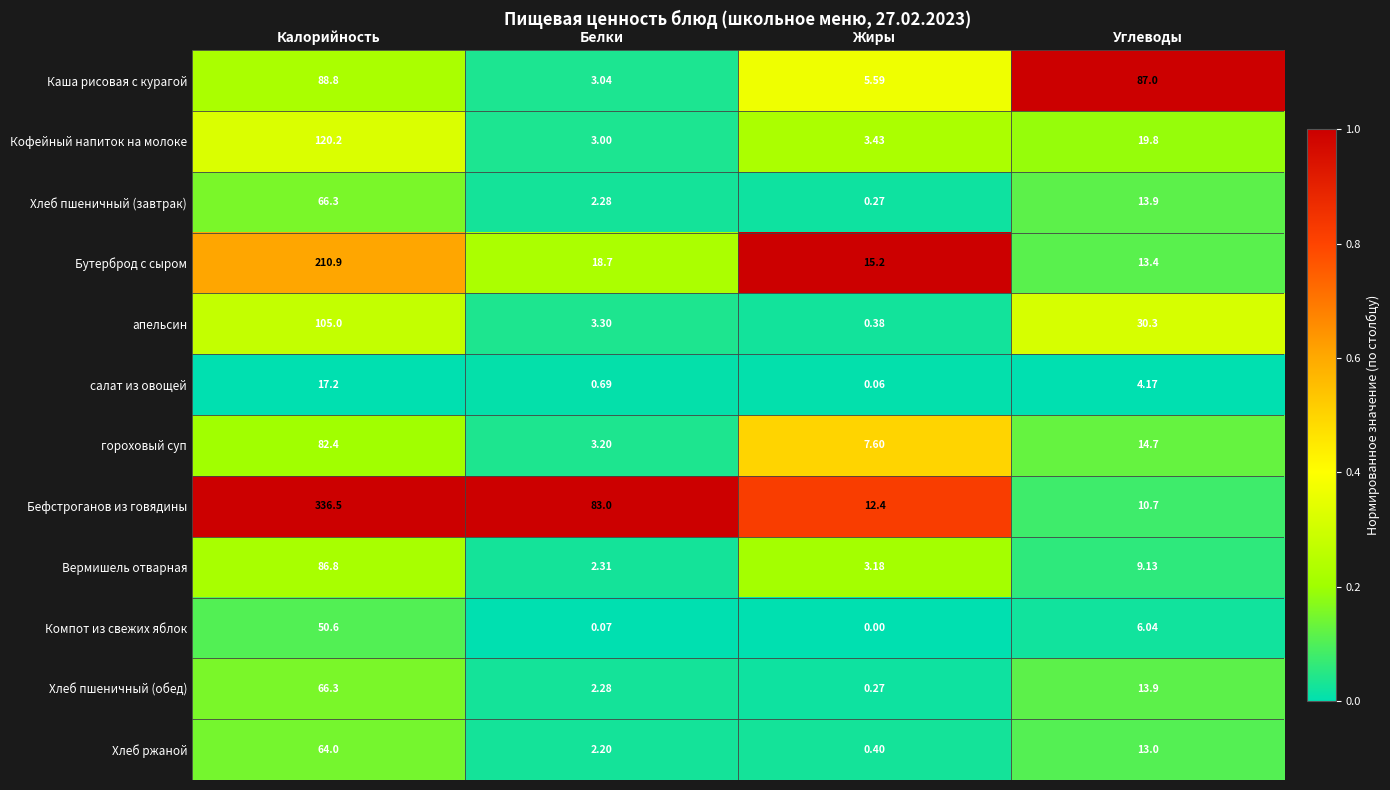

Which series has the largest total across all categories?

Бефстроганов из говядины